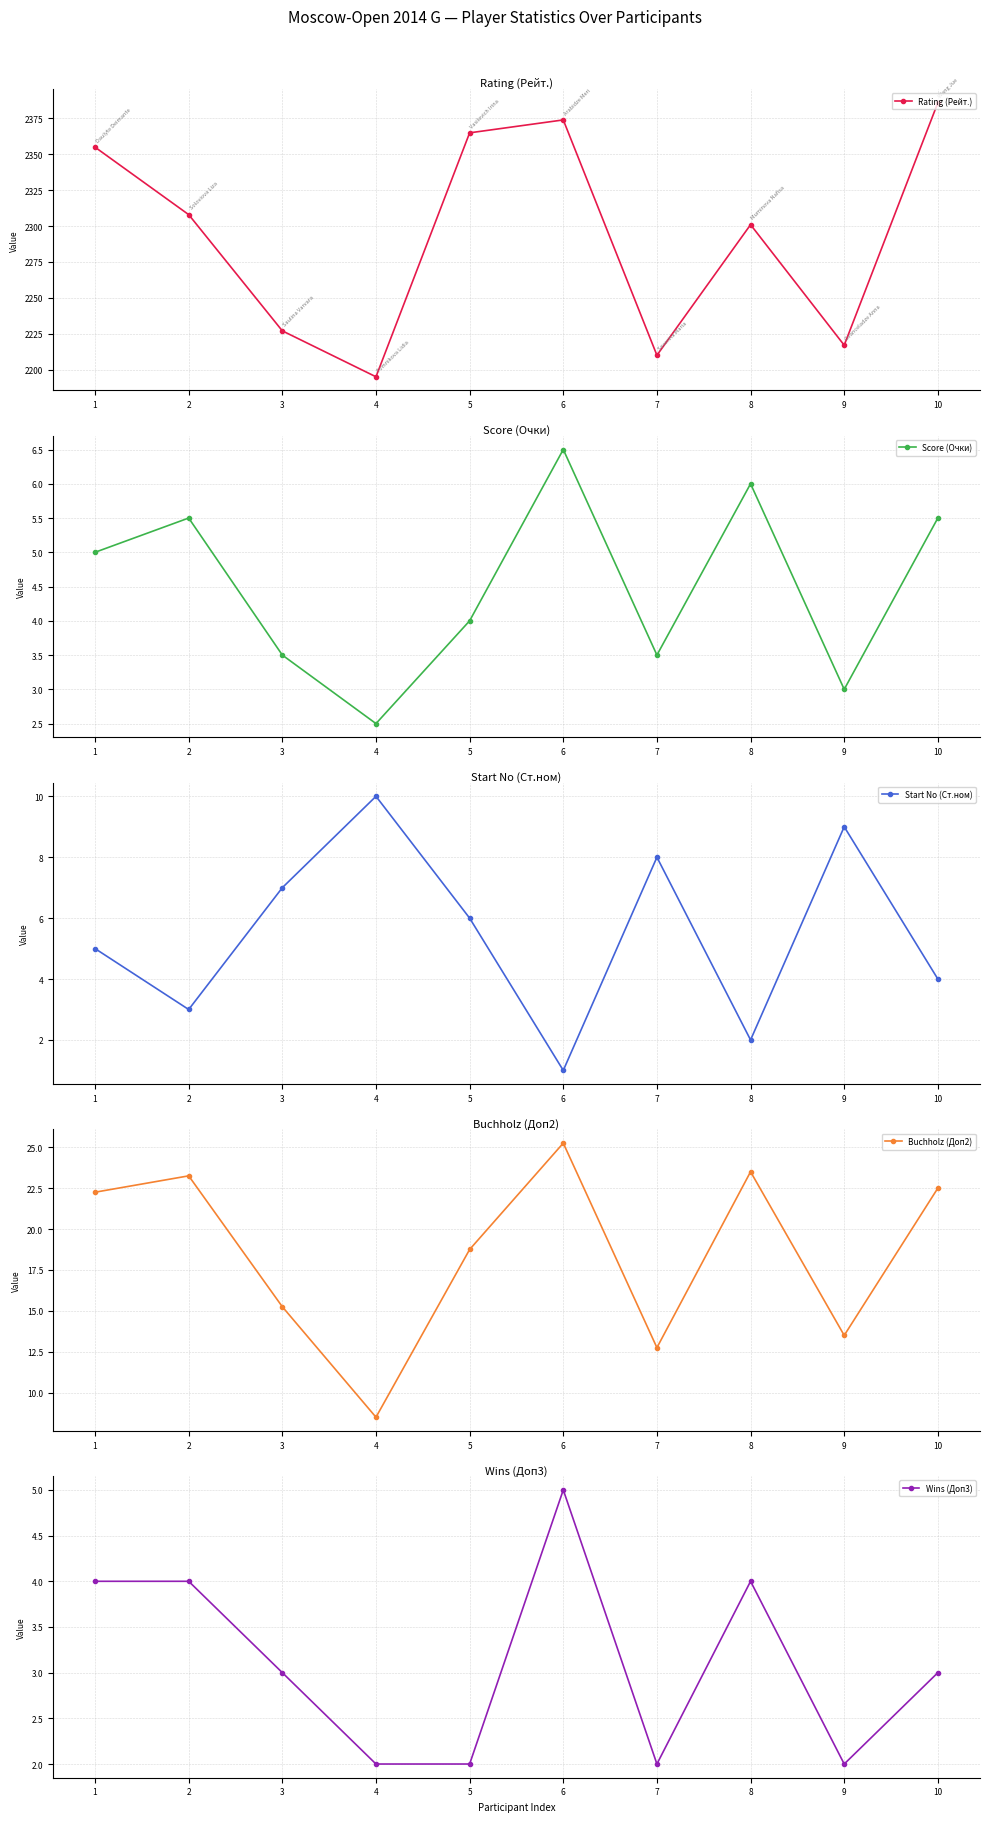

True or false: Start No (Ст.ном) and Rating (Рейт.) cross at least once.

False